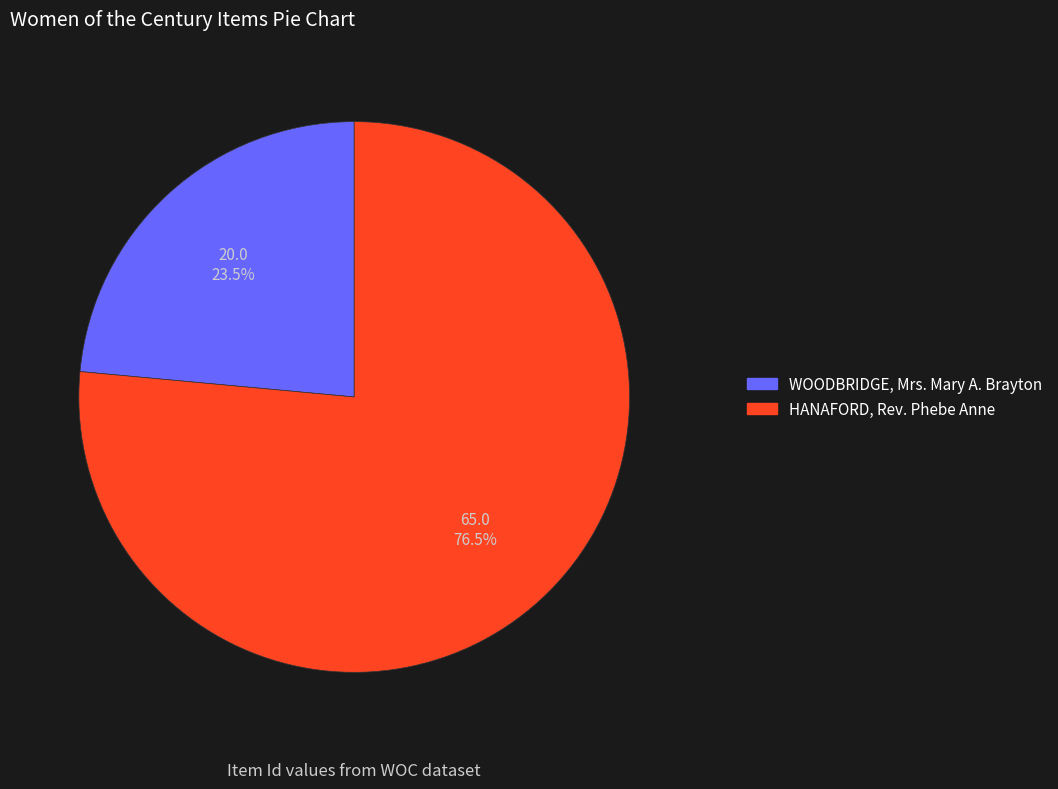

Is it true that HANAFORD, Rev. Phebe Anne is 71% of the pie?

False